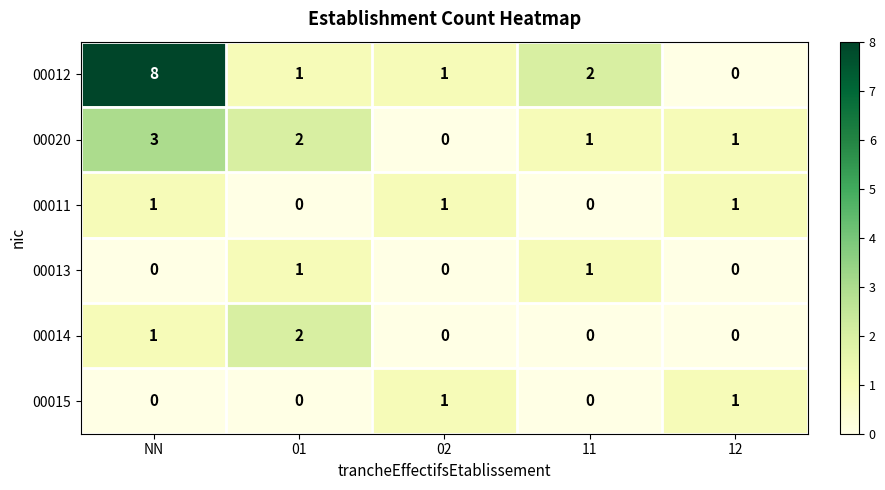

How many values in 00020 are above zero?

4